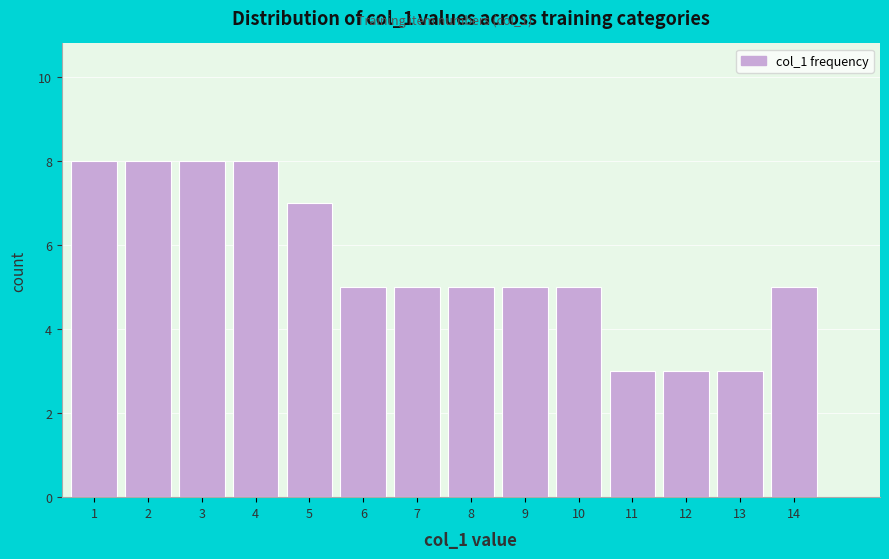

Reading left to right, extract all data points from this chart.

1=8	2=8	3=8	4=8	5=7	6=5	7=5	8=5	9=5	10=5	11=3	12=3	13=3	14=5